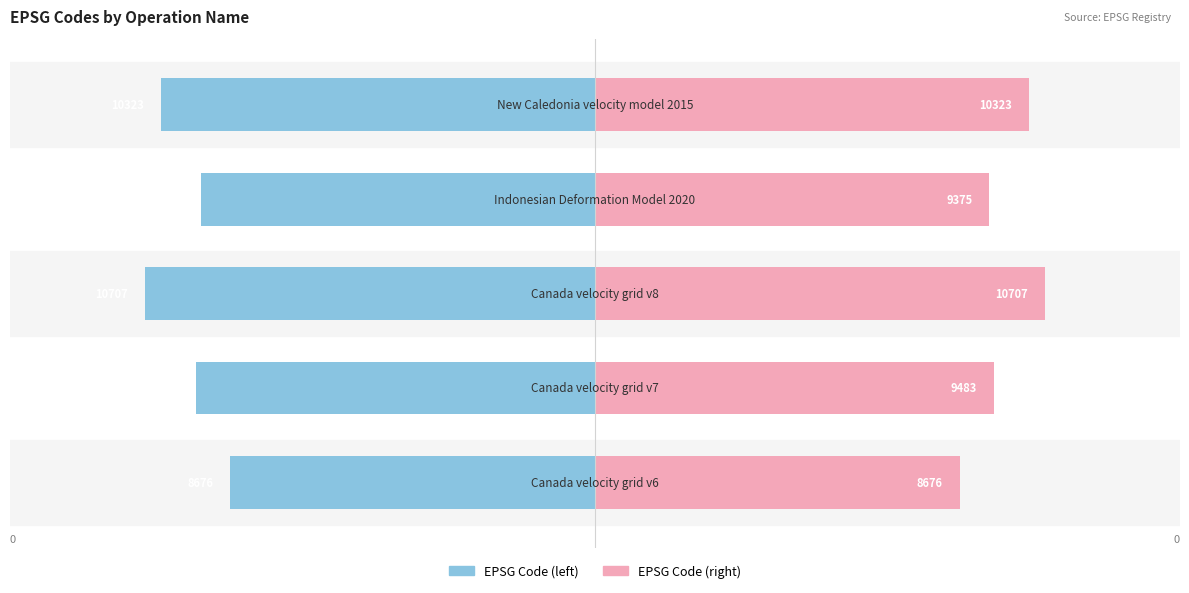

What are all the series names shown in the legend?

EPSG Code (left), EPSG Code (right)